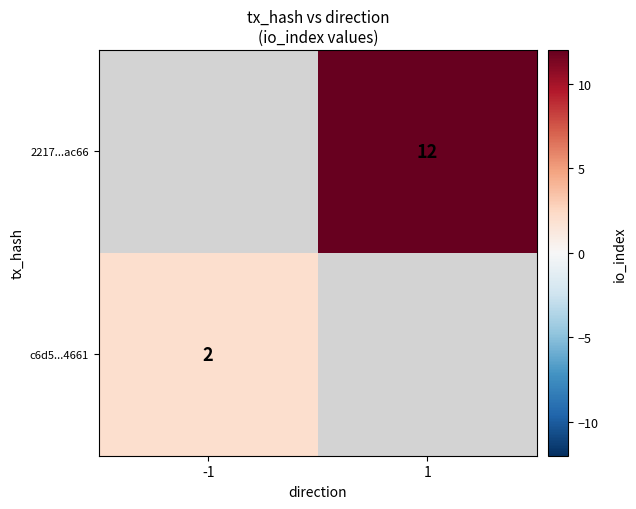

True or false: 2217...ac66 has a value of 5 at 1.

False